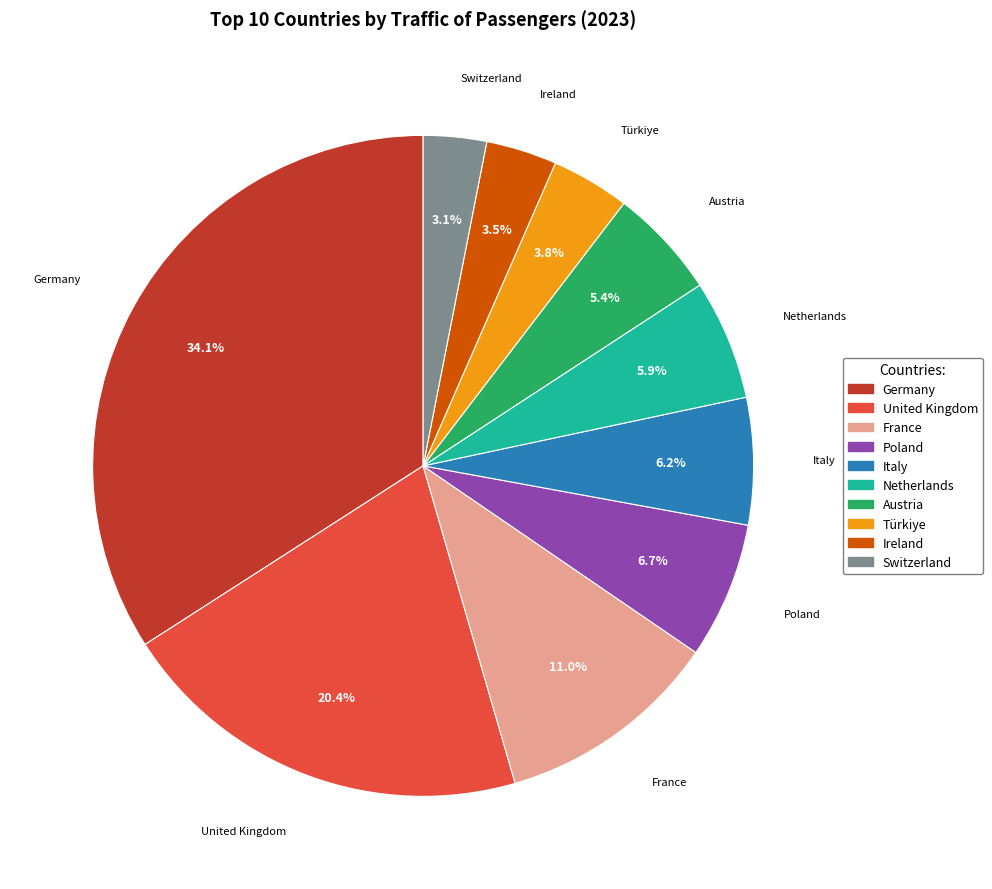

To the nearest percent, what is the difference between the Poland and Netherlands slice percentages?

1%